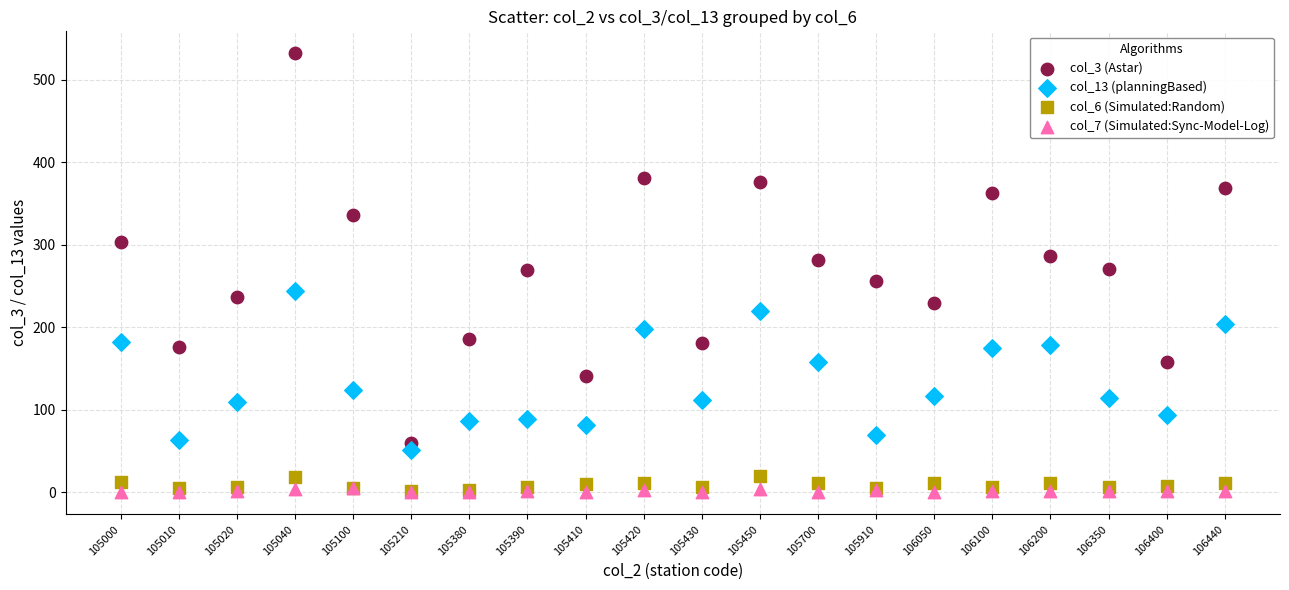

Which series has the largest Y range (max minus min)?

col_3 (Astar)